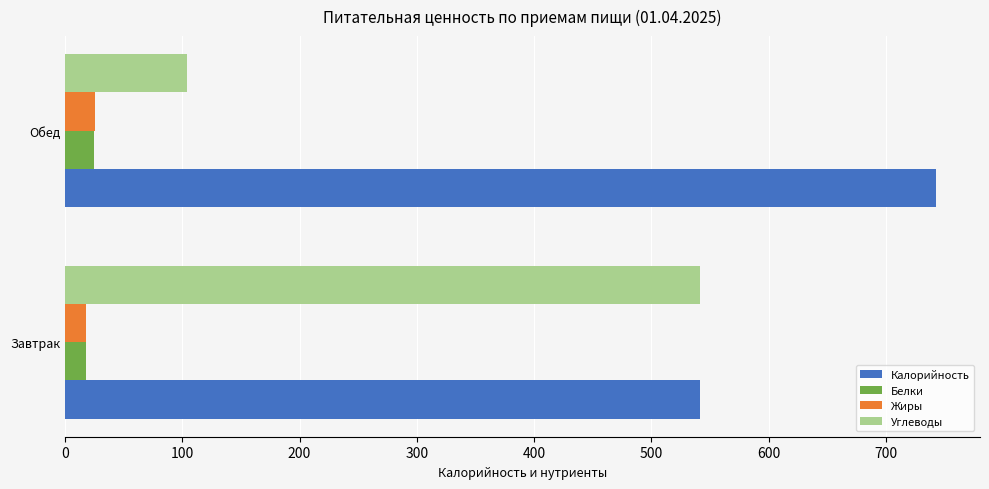

What is the difference between the maximum and minimum values in the Жиры series?

8